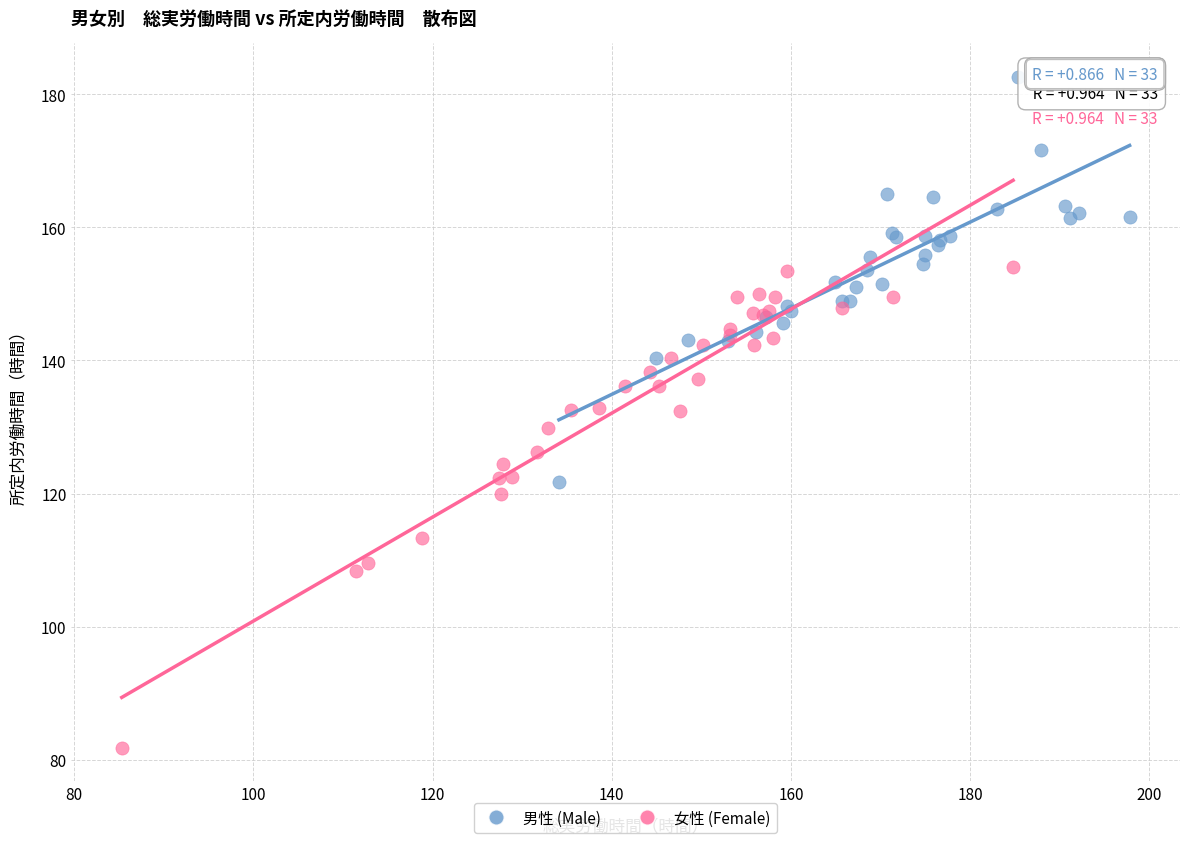

Which series reaches the maximum Y coordinate?

男性 (Male)